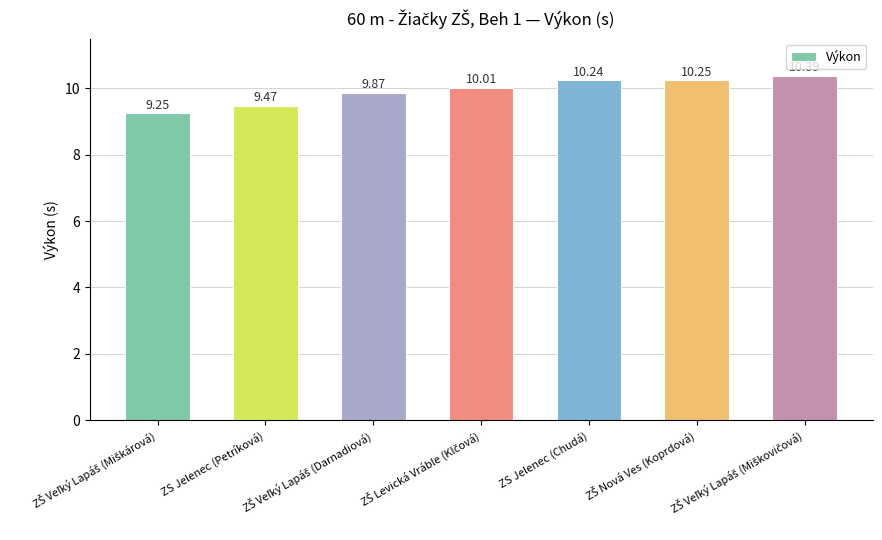

What is the difference between the second highest and second lowest values?

0.8